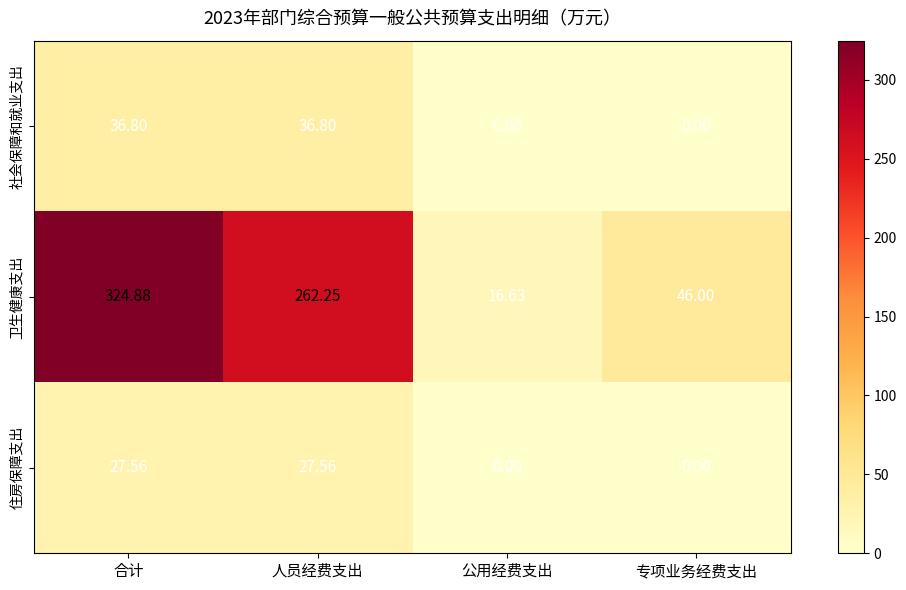

Which series has the widest spread of values?

卫生健康支出